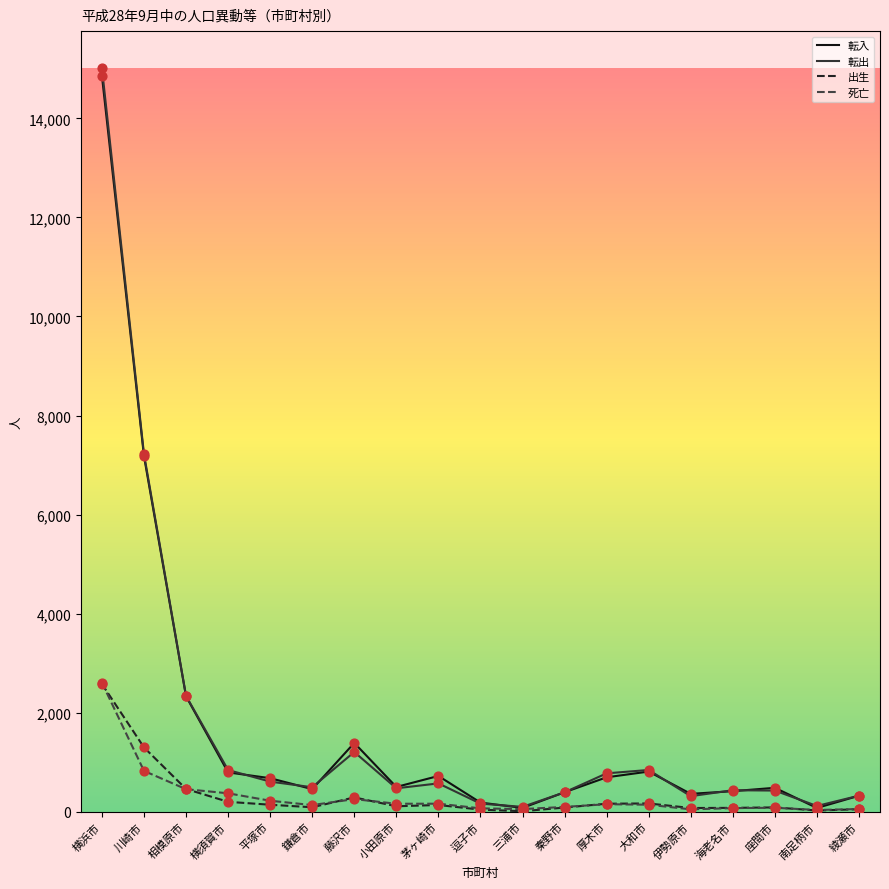

What is the difference between the highest and lowest values at 相模原市?

1883